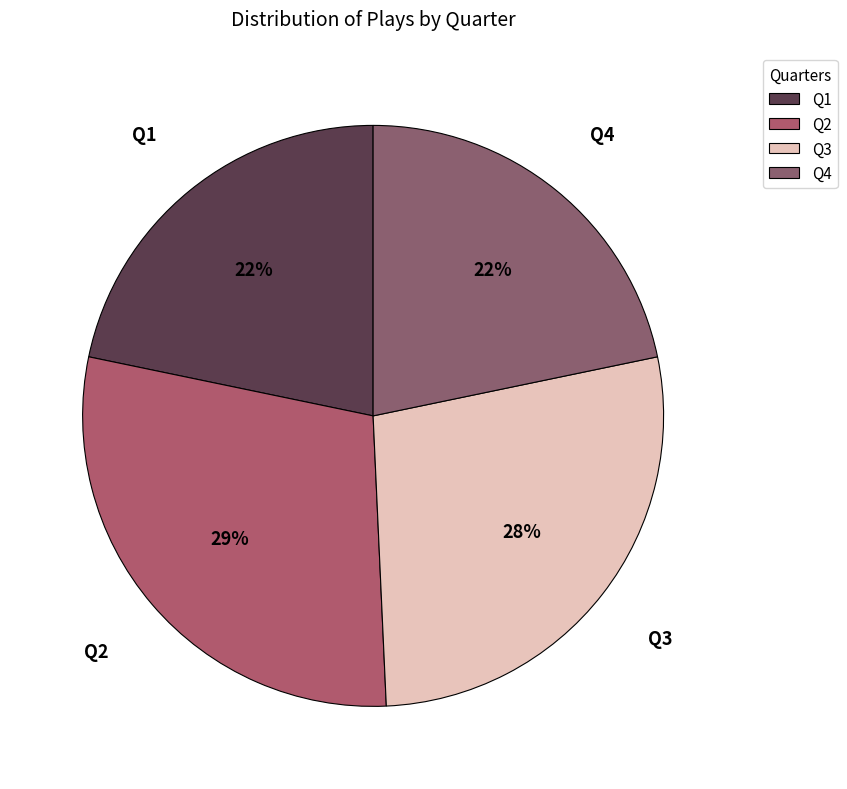

True or false: Q3 accounts for 41% of the total.

False